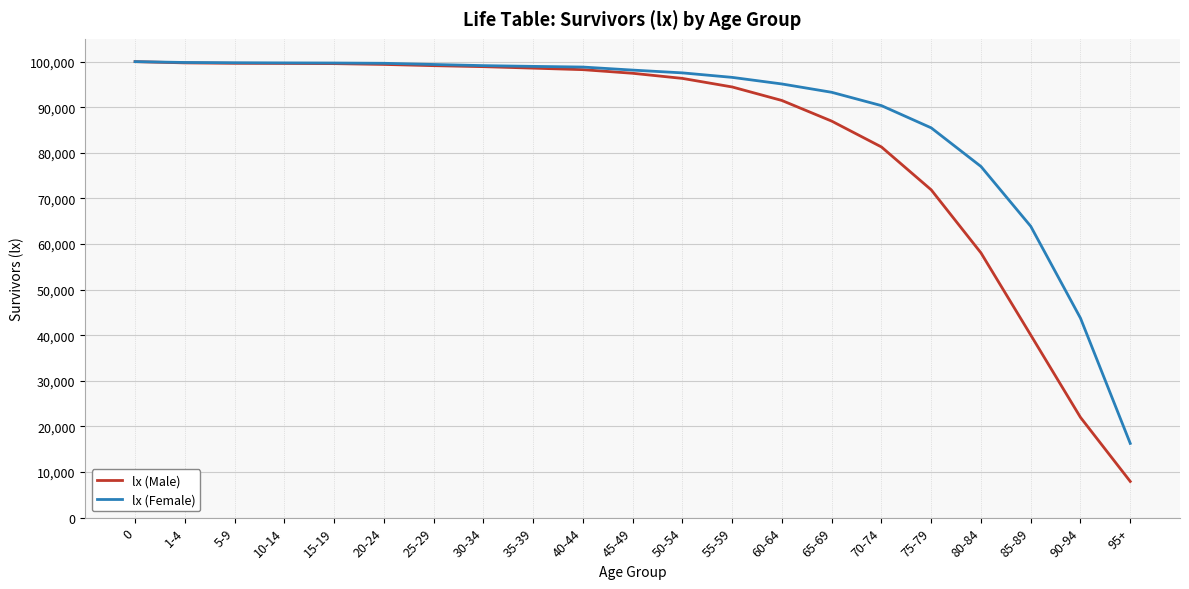

What are all the series names shown in the legend?

lx (Male), lx (Female)